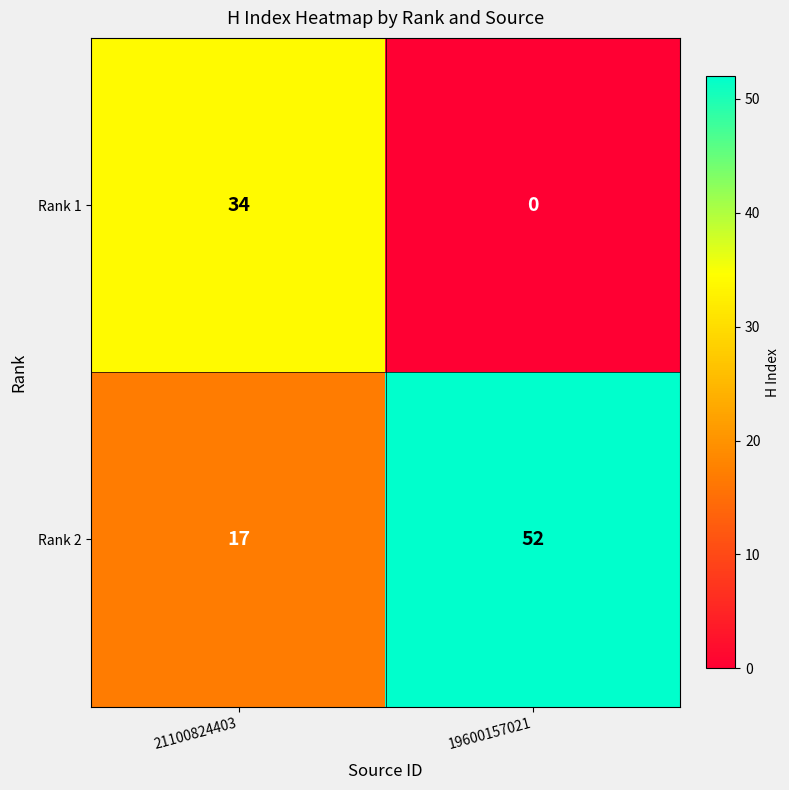

At which category is the sum across all series the highest?

19600157021